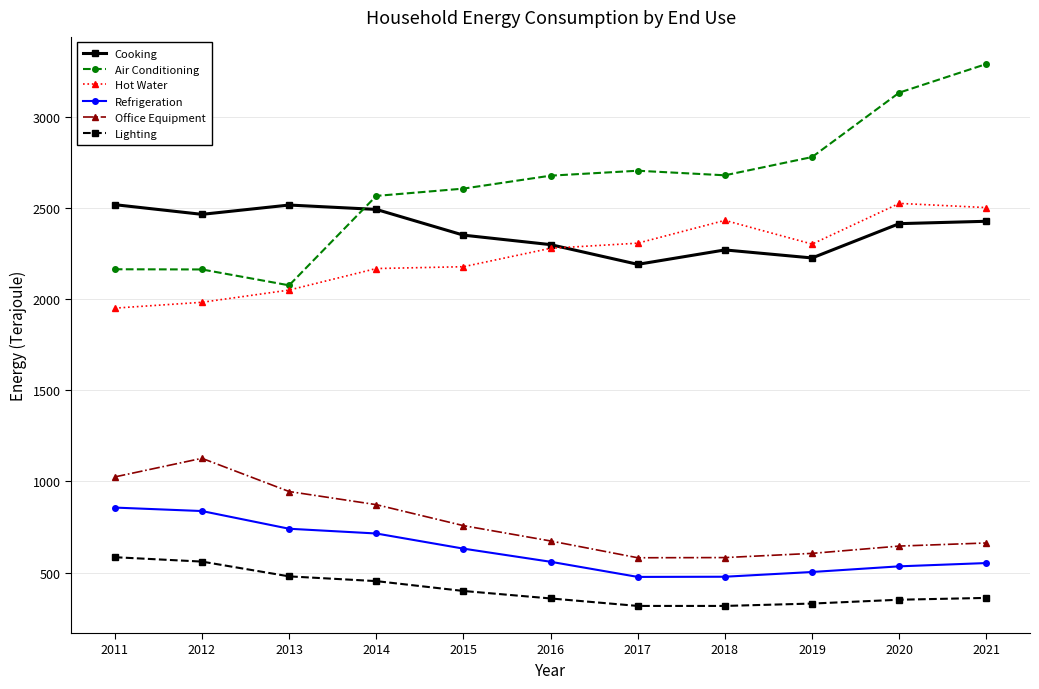

What is the difference between the highest and lowest values at 2020?

2779